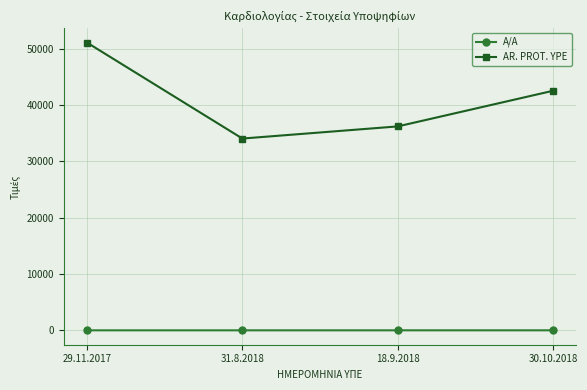

Which series has the largest total across all categories?

AR. PROT. YPE